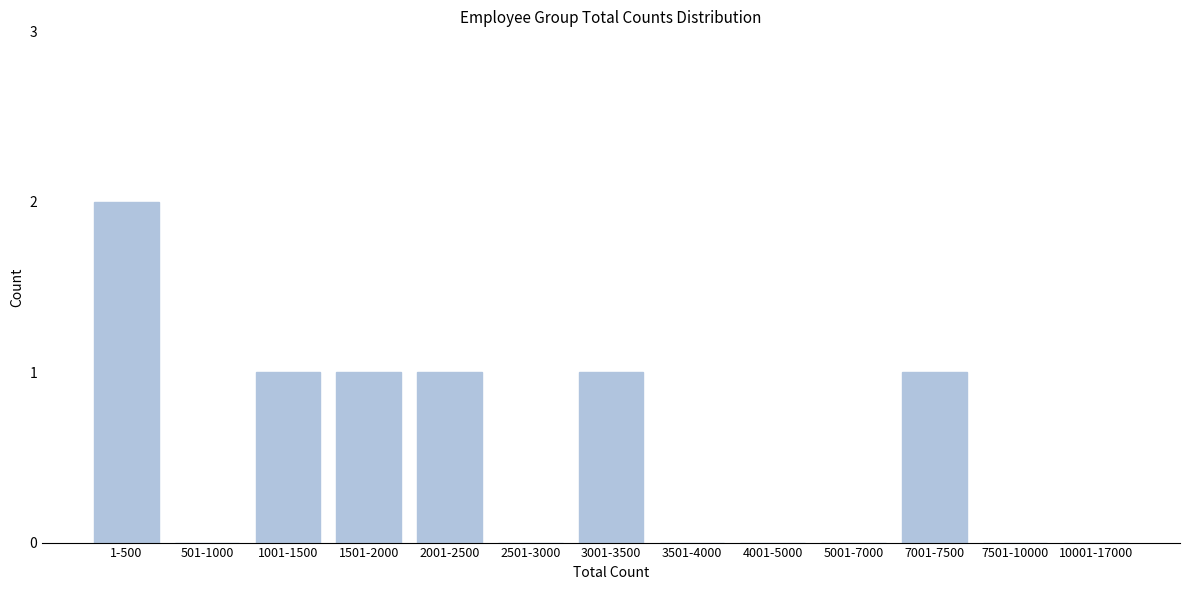

Reading left to right, list all the values displayed in this chart.

1-500=2	501-1000=0	1001-1500=1	1501-2000=1	2001-2500=1	2501-3000=0	3001-3500=1	3501-4000=0	4001-5000=0	5001-7000=0	7001-7500=1	7501-10000=0	10001-17000=0